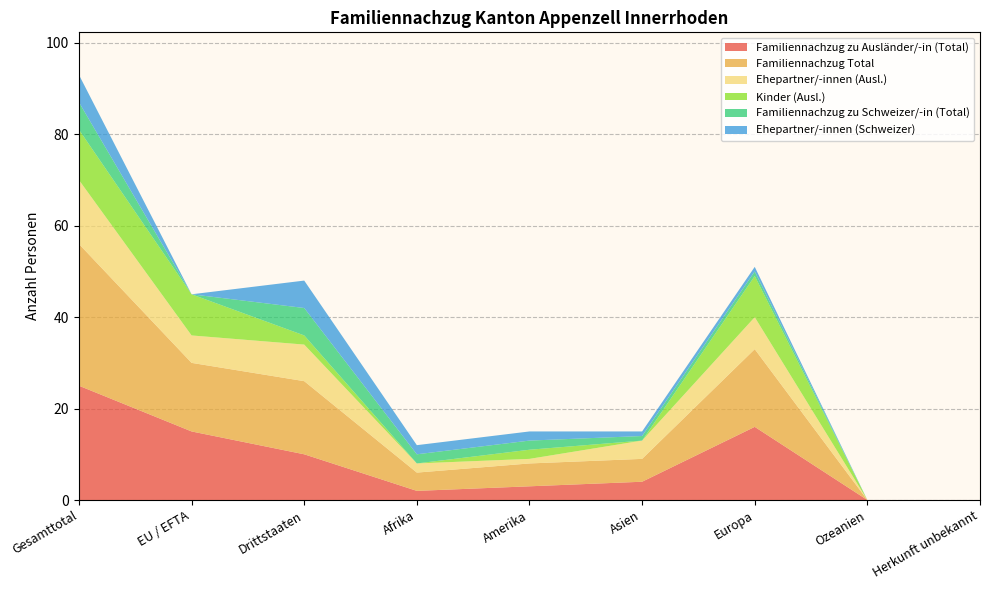

Reading left to right, extract all data points from this chart.

Familiennachzug zu Ausländer/-in (Total): 25	15	10	2	3	4	16	0	0
Familiennachzug Total: 31	15	16	4	5	5	17	0	0
Ehepartner/-innen (Ausl.): 14	6	8	2	1	4	7	0	0
Kinder (Ausl.): 11	9	2	0	2	0	9	0	0
Familiennachzug zu Schweizer/-in (Total): 6	0	6	2	2	1	1	0	0
Ehepartner/-innen (Schweizer): 6	0	6	2	2	1	1	0	0